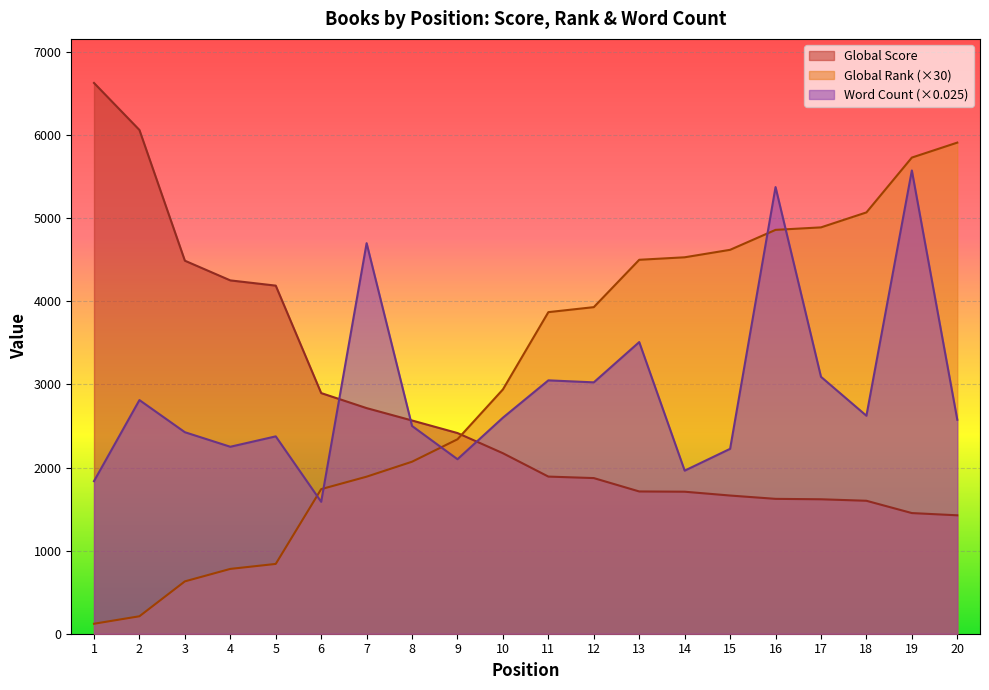

Between 7 and 3, which is larger?

3